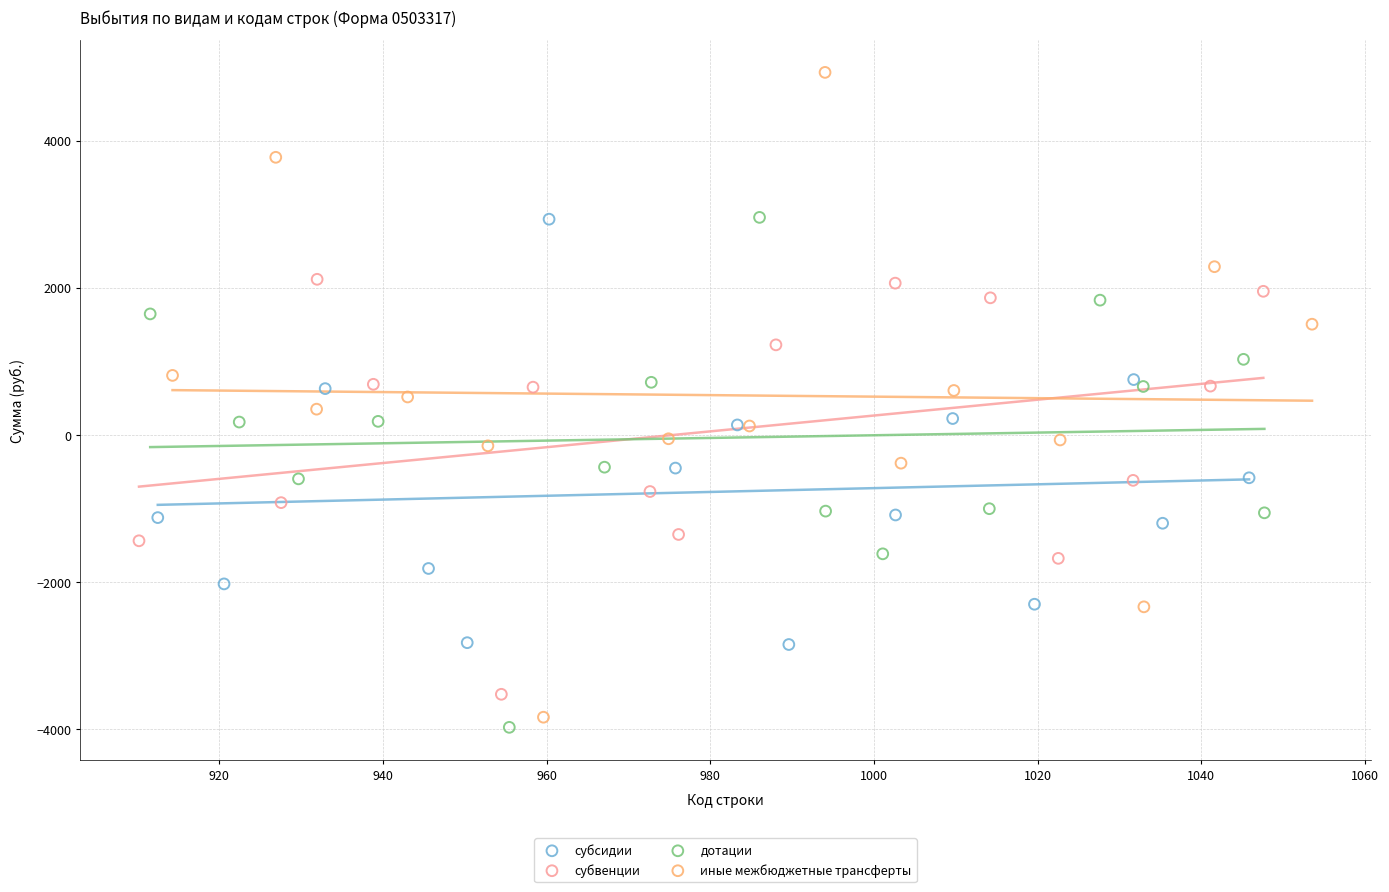

Which series reaches the maximum Y coordinate?

иные межбюджетные трансферты